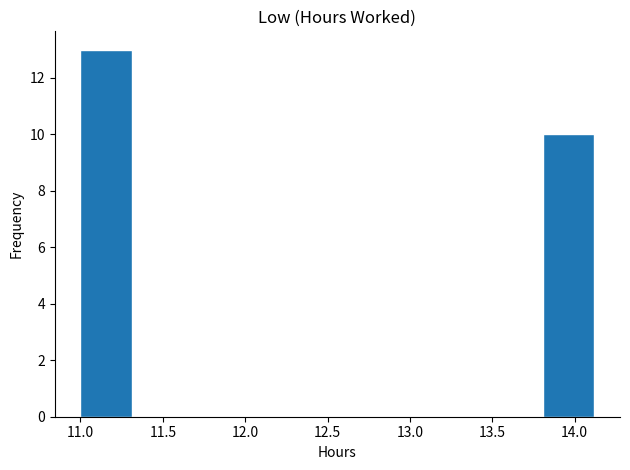

Reading left to right, transcribe this chart: for each bar, give the range it covers on the x-axis and its height. Neither the bar edges nor the heights are printed on the chart, so give them approximately, as read against the axes.

11.00 to 11.30: 13
11.30 to 11.60: 0
11.60 to 11.95: 0
11.95 to 12.25: 0
12.25 to 12.55: 0
12.55 to 12.85: 0
12.85 to 13.20: 0
13.20 to 13.50: 0
13.50 to 13.80: 0
13.80 to 14.10: 10